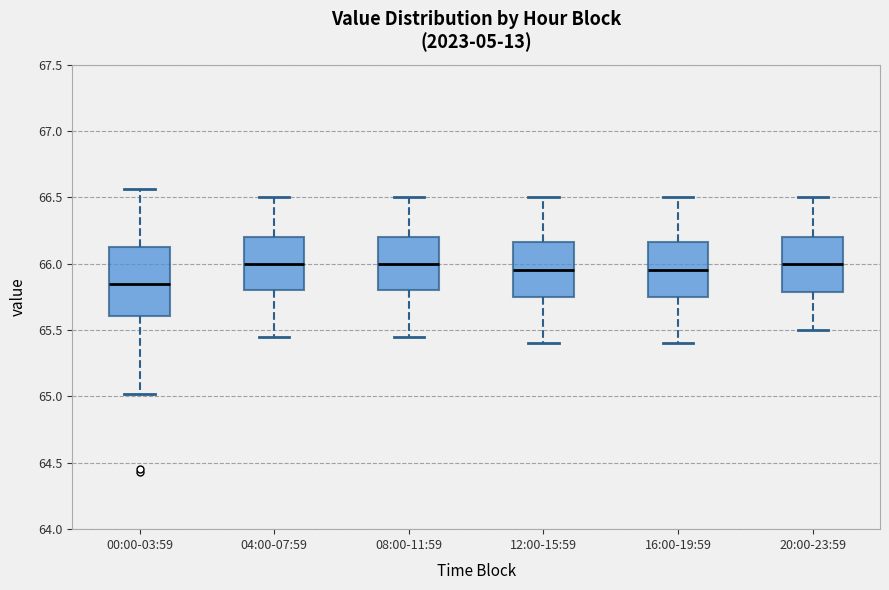

Which box has the lowest median line?

00:00-03:59